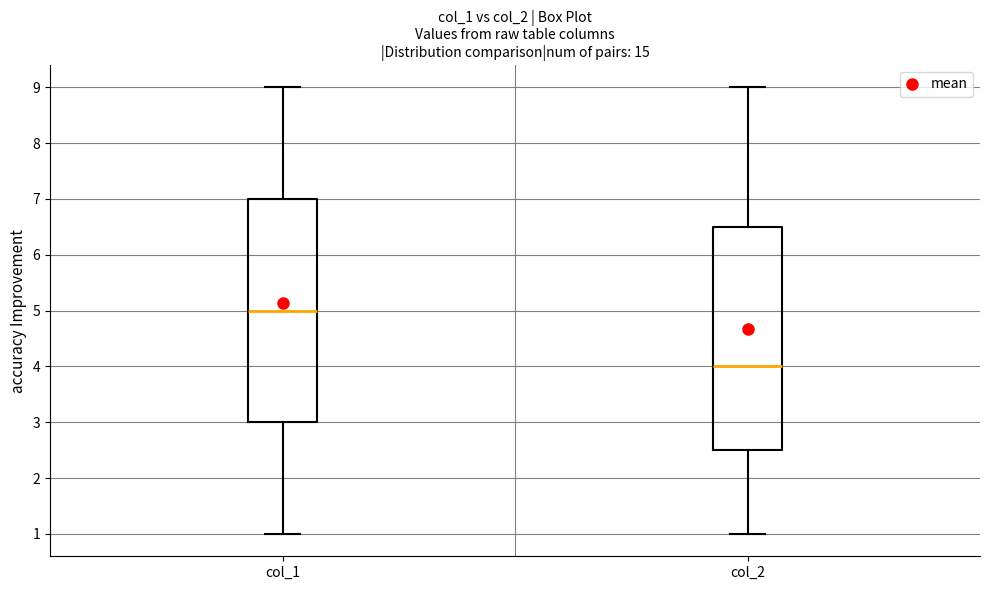

Reading left to right, transcribe this box plot: for each box, give where its median line is, the range the box spans, and where its two whiskers end, as read against the y-axis. The values are not printed on the chart, so give them approximately, as read against the axis.

col_1: median 5.0, box 3.0 to 7.0, whiskers 1.0 to 9.0
col_2: median 4.0, box 2.5 to 6.5, whiskers 1.0 to 9.0